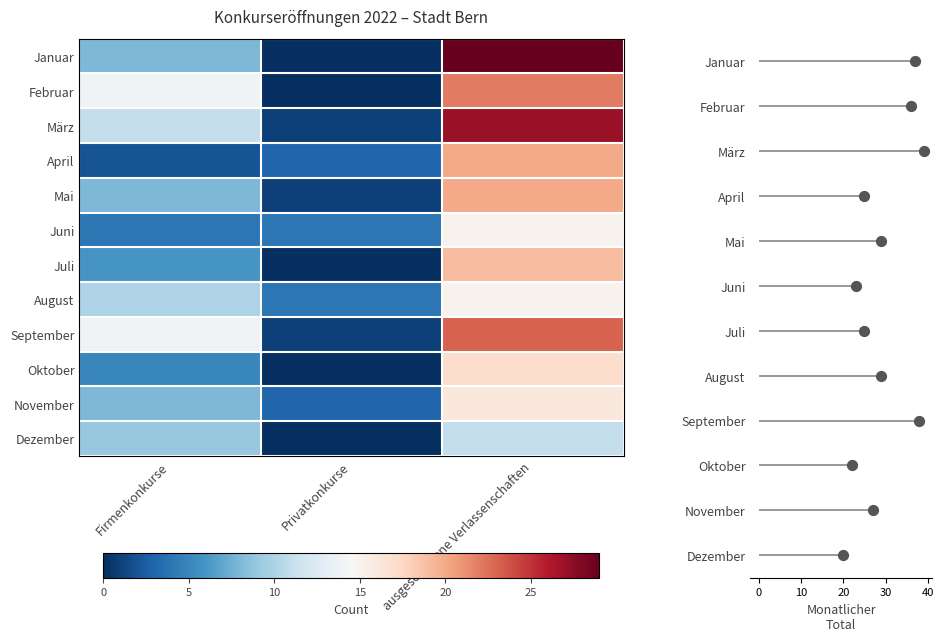

Is the value of Dezember at Privatkonkurse greater than the value of November at ausgeschlagene Verlassenschaften?

No